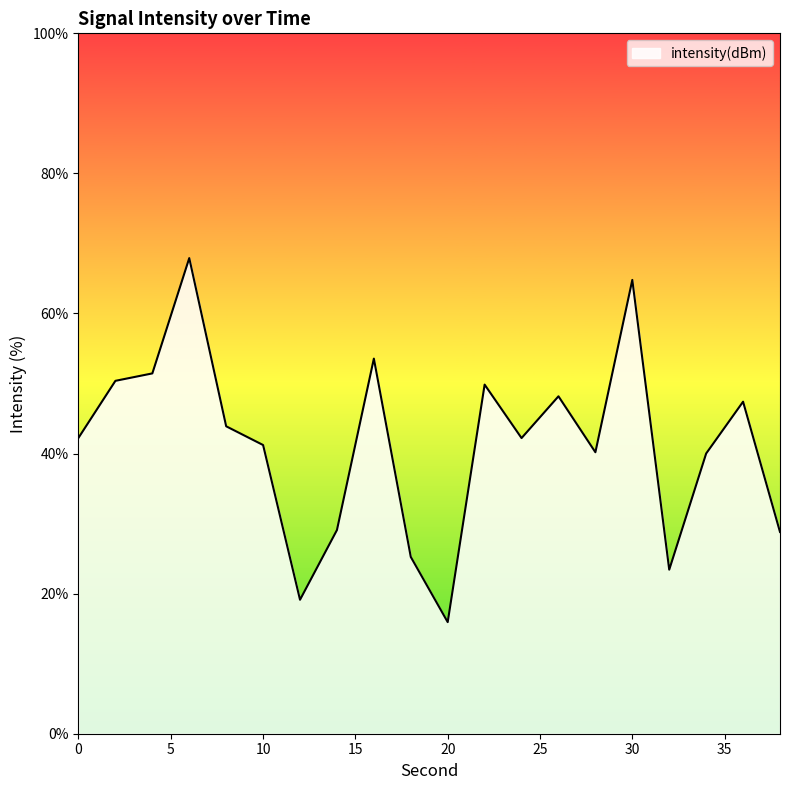

What is the maximum value shown in the chart?

67.9